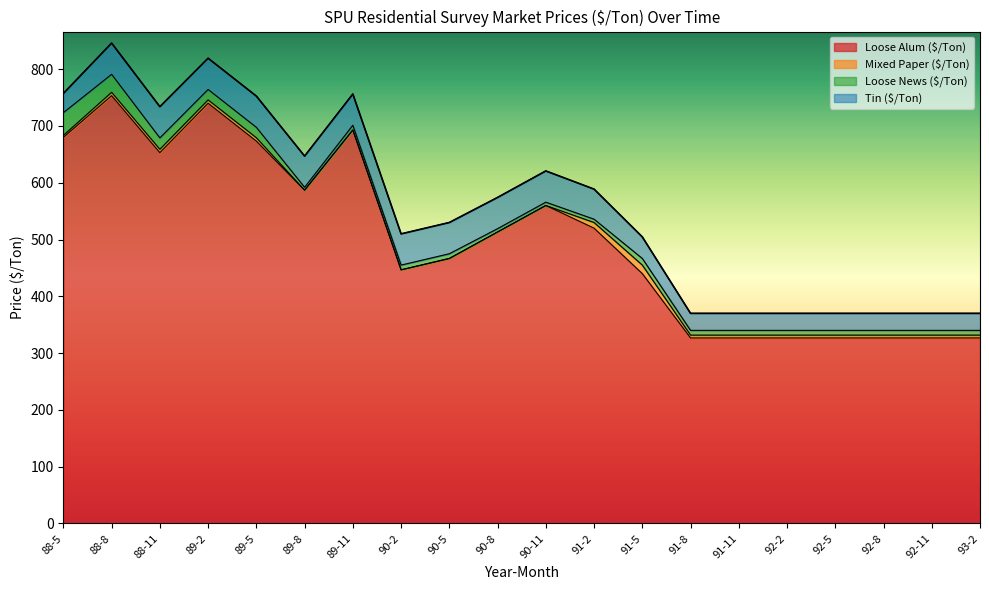

What is the highest value of the Loose Alum ($/Ton) series?

753.3